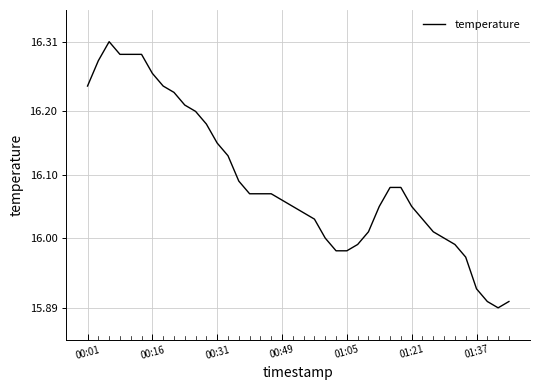

What is the difference between the maximum and minimum values?

0.4